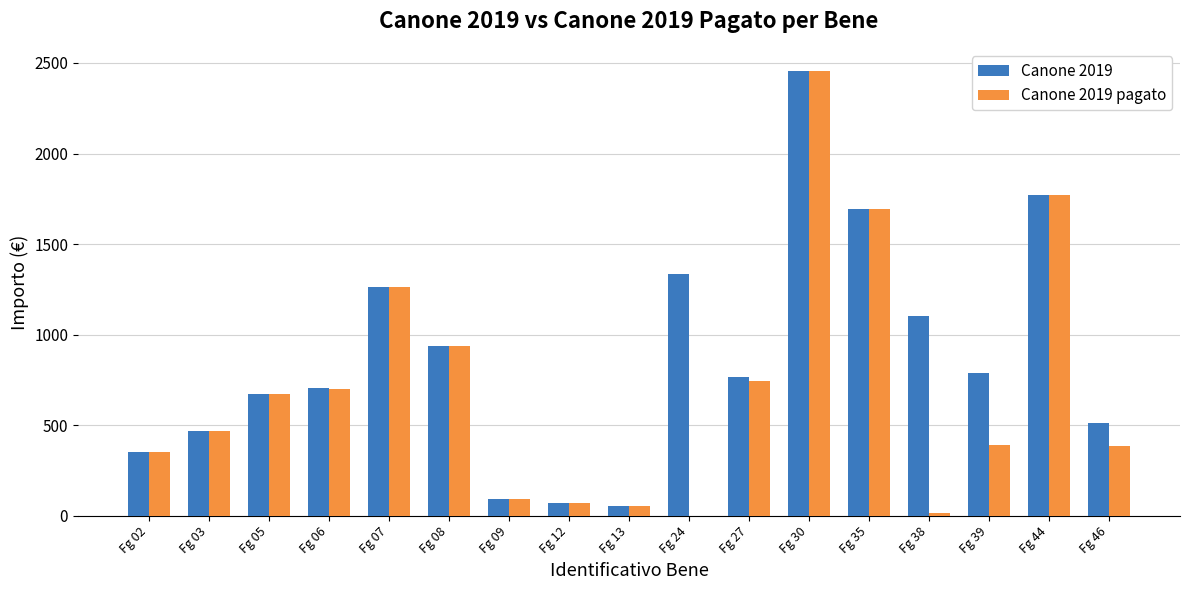

At which label is Canone 2019 pagato closest to 1227?

Fg 07